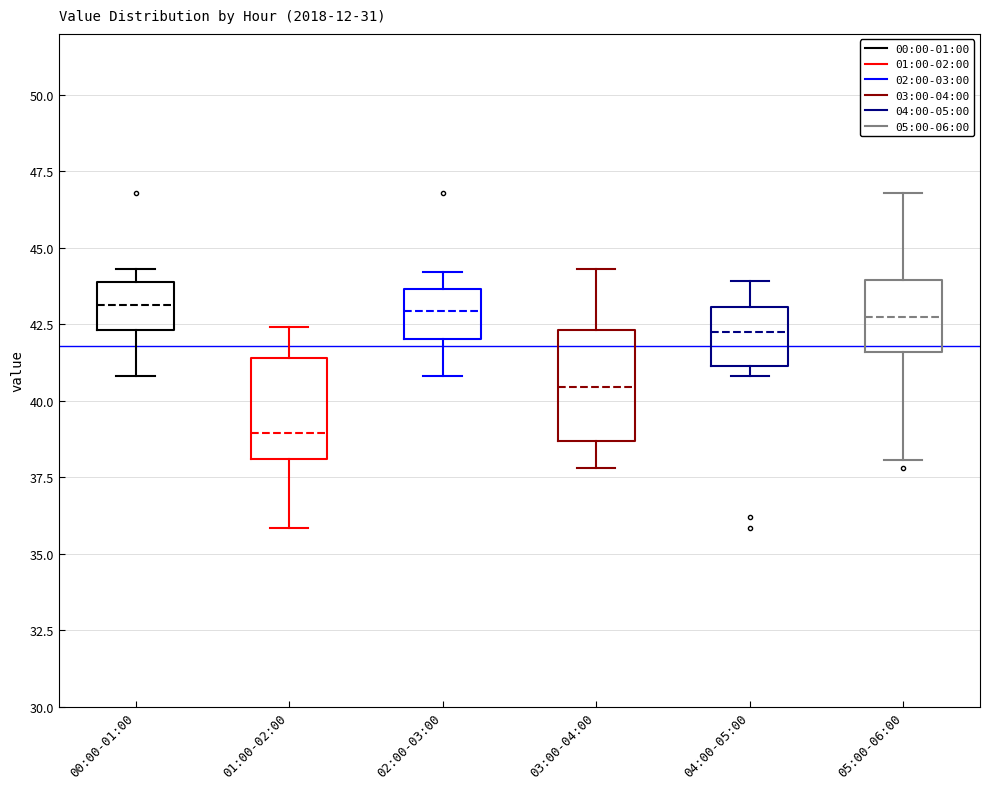

Where does the upper whisker of the box for 03:00-04:00 end on the y-axis? The values are not printed on the chart, so give them approximately, as read against the axis.

44.5